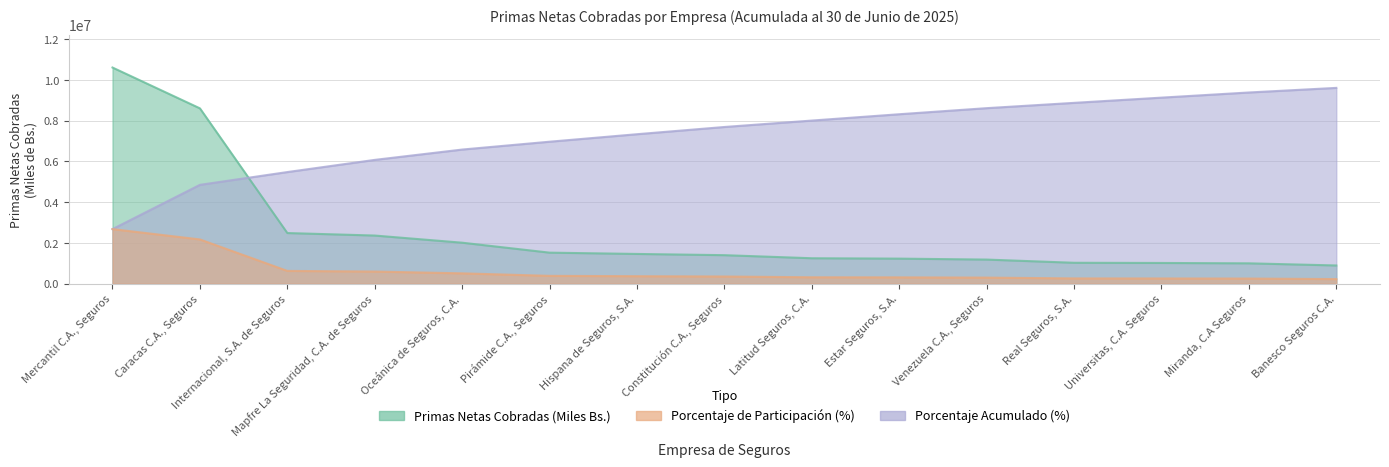

What is the total value across all series at Hispana de Seguros, S.A.?

9166821.3